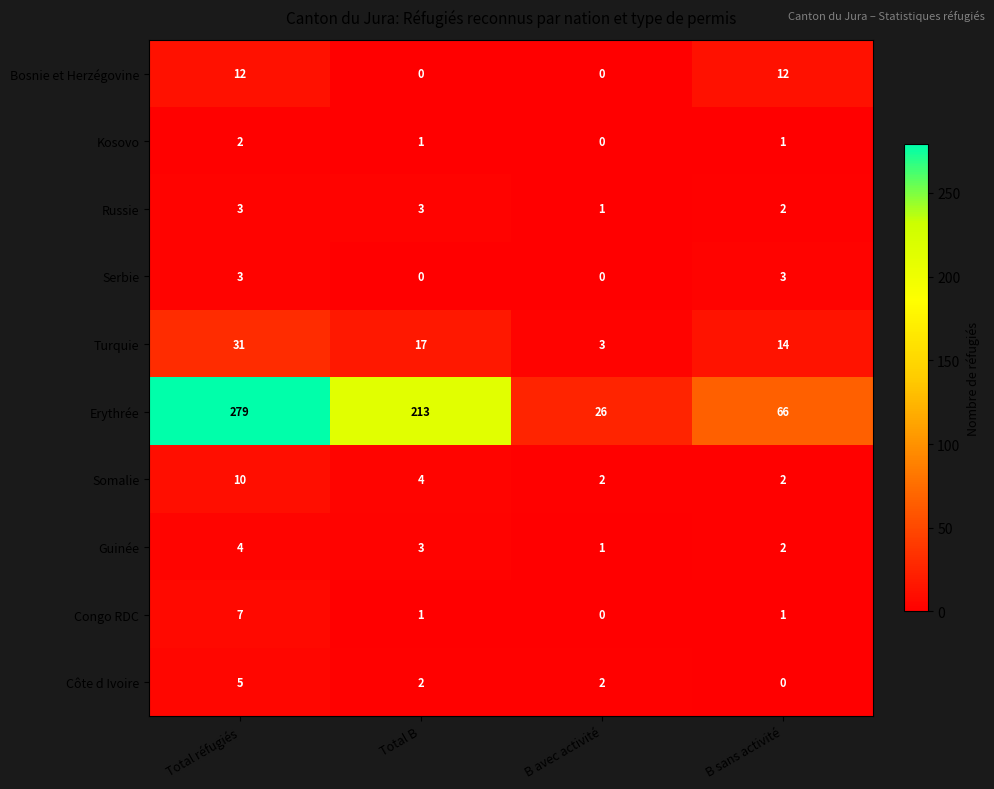

What is the maximum value for Bosnie et Herzégovine?

12